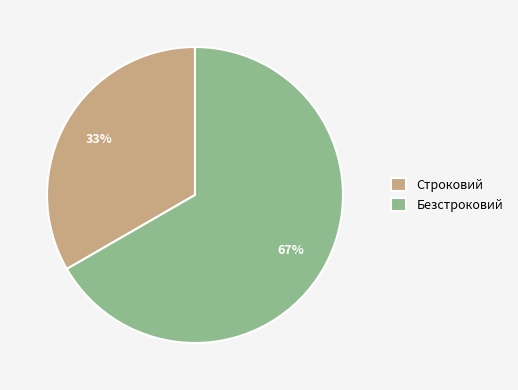

The Строковий slice represents 24% of the pie. True or false?

False